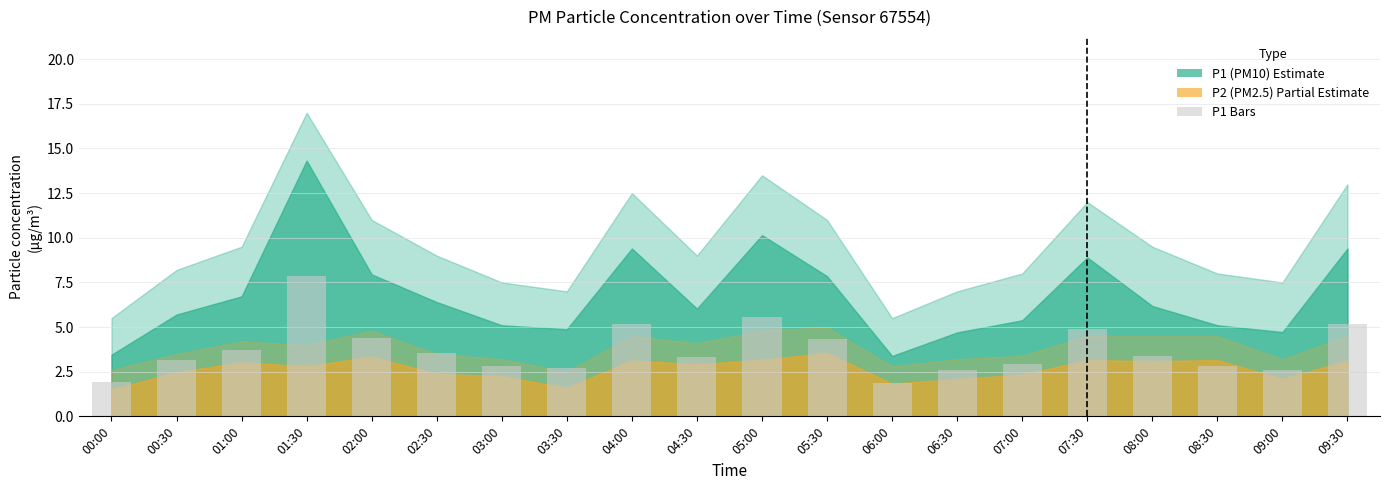

What is the maximum value shown in the chart?

7.9